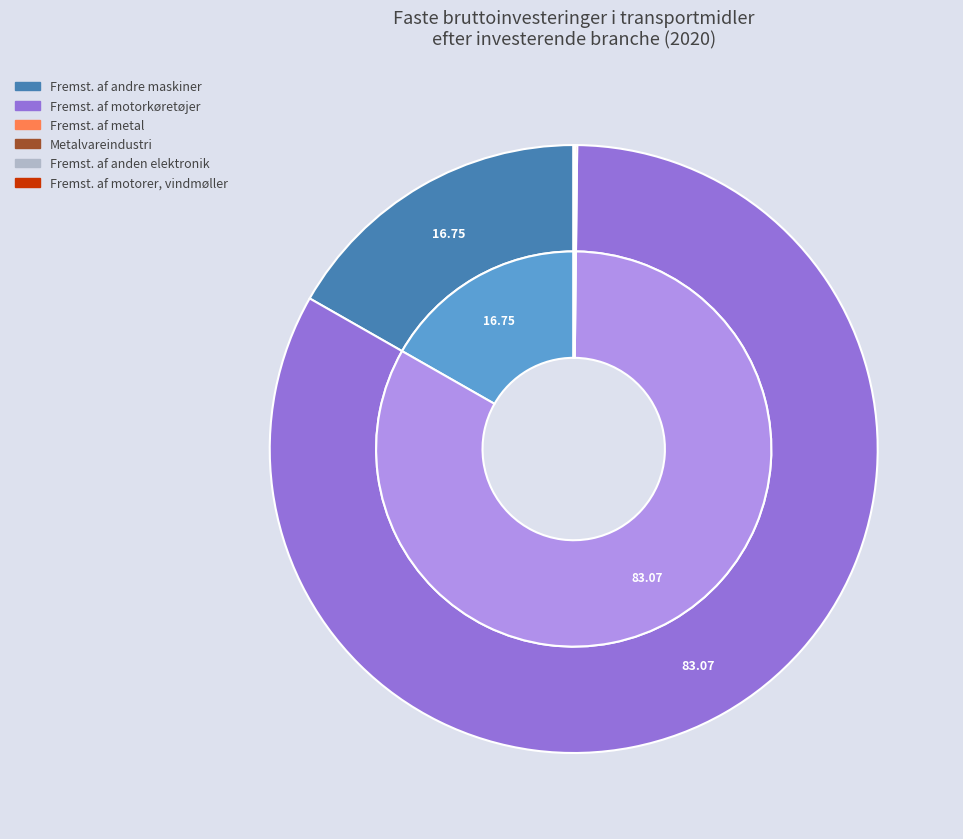

What percentage do Fremst. af andre maskiner and Metalvareindustri together represent?

16.8%